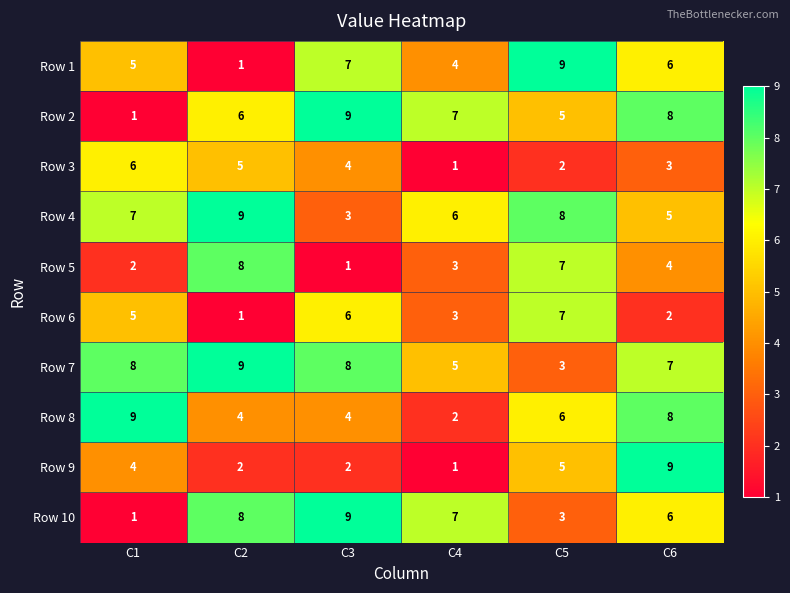

What is the spread (max minus min) of values at C6?

7